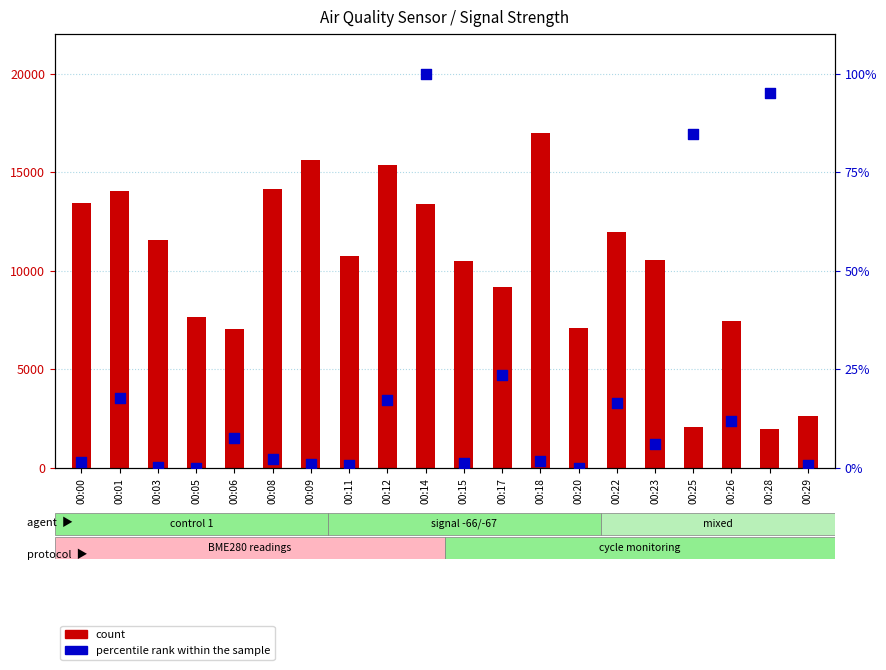

At how many categories does at least one series exceed 9736?

12